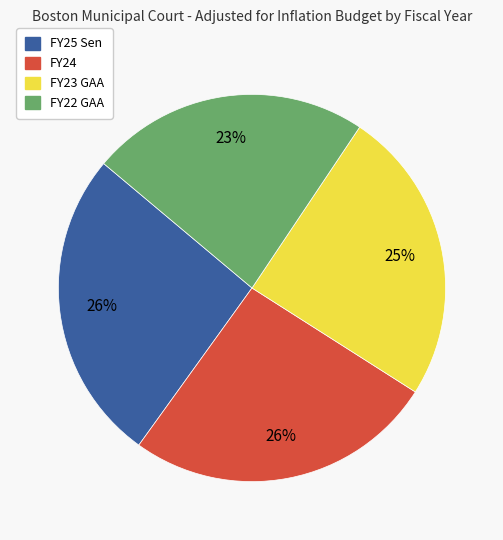

Count the number of slices in the pie.

4